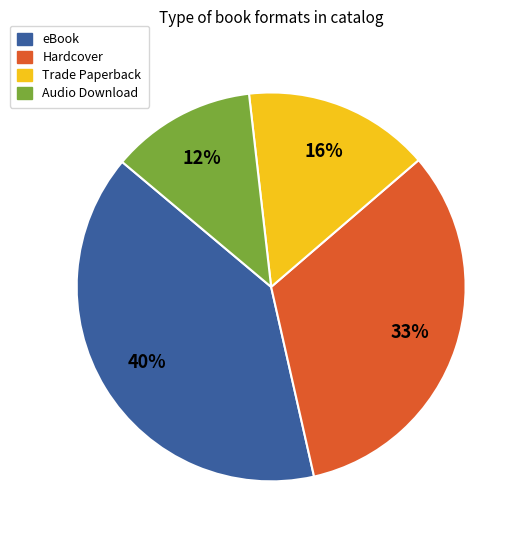

True or false: Audio Download accounts for 12% of the total.

True